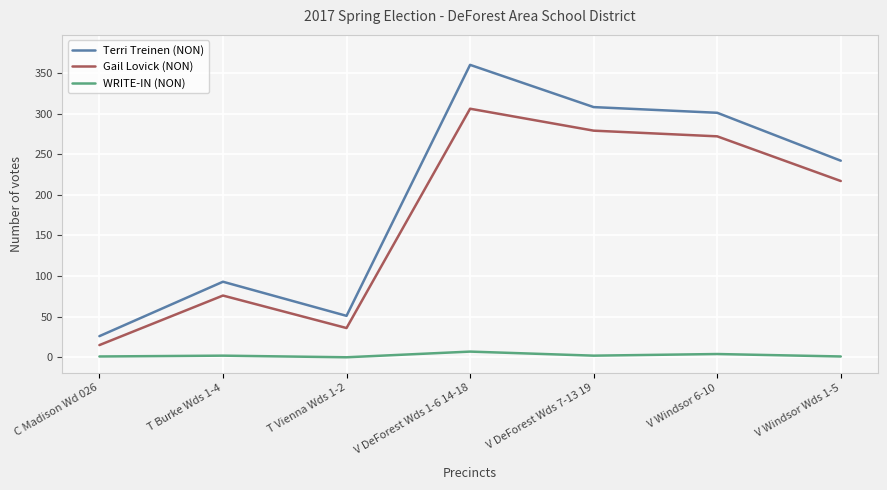

Rank the series at V Windsor Wds 1-5 from lowest to highest value.

WRITE-IN (NON), Gail Lovick (NON), Terri Treinen (NON)